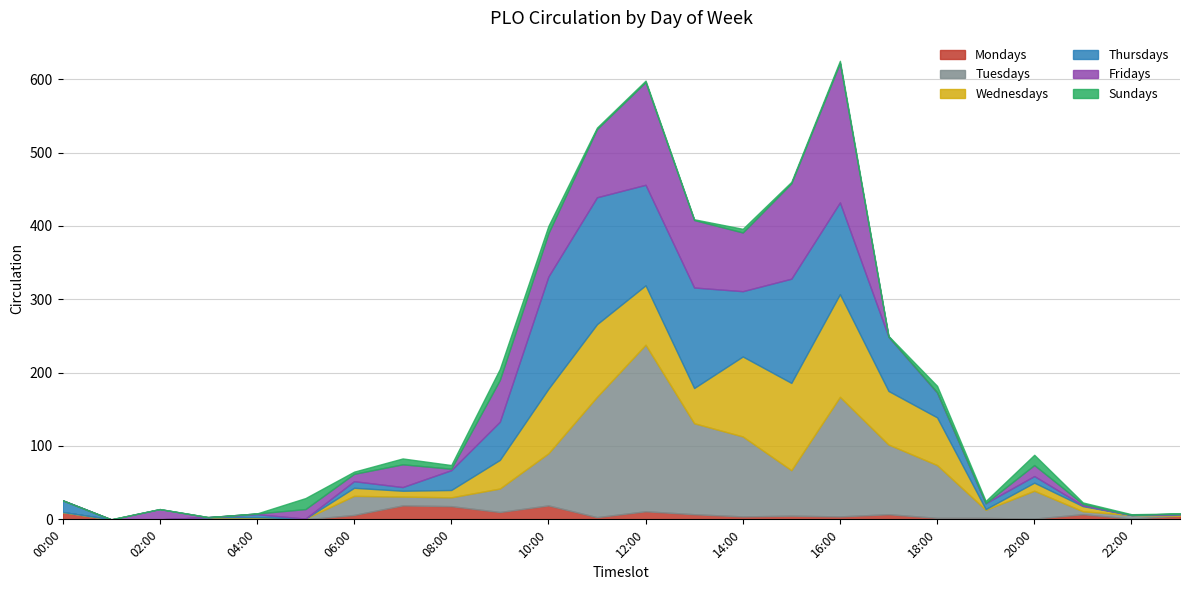

Is it true that Thursdays equals 217 at 13:00-14:00?

False